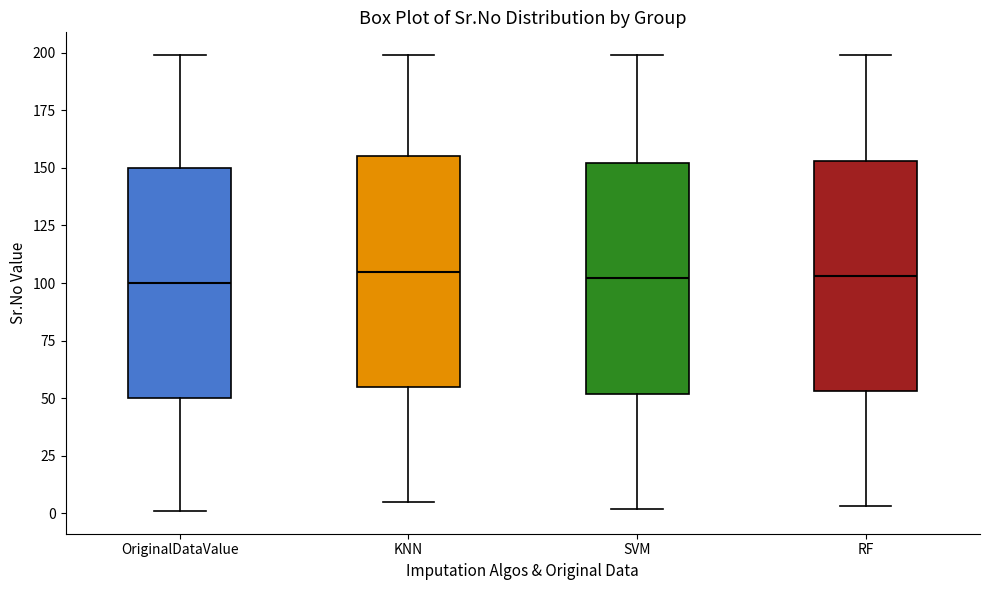

Reading left to right, read every box against the y-axis: the position of its median line, the range the box covers, and the ends of its whiskers. The values are not printed on the chart, so give them approximately, as read against the axis.

OriginalDataValue: median 100, box 50 to 150, whiskers 0 to 200
KNN: median 105, box 55 to 155, whiskers 5 to 200
SVM: median 100, box 50 to 150, whiskers 0 to 200
RF: median 105, box 55 to 155, whiskers 5 to 200